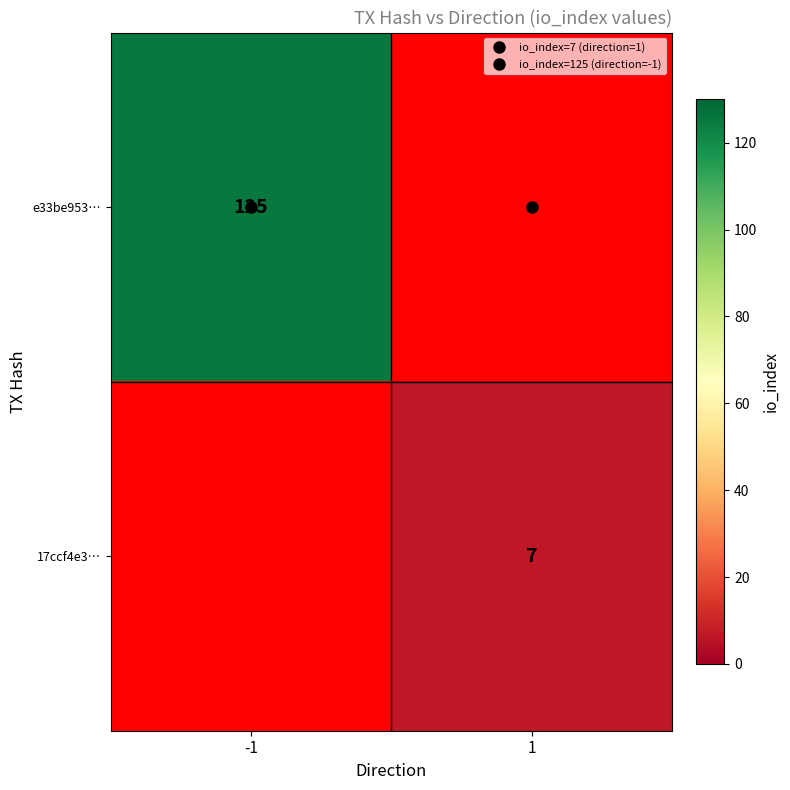

The value of e33be953… at -1 is 204.9. True or false?

False